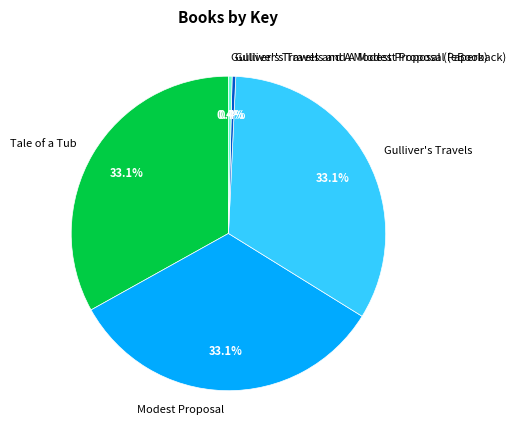

What percentage is NOT represented by Tale of a Tub?

66.9%